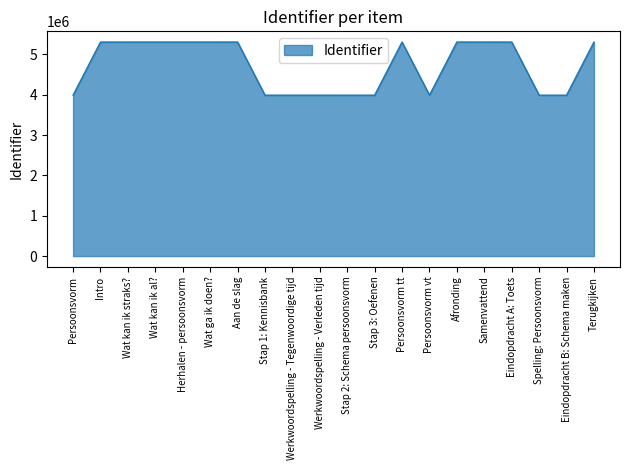

True or false: the data shows 1232170 at Persoonsvorm vt.

False